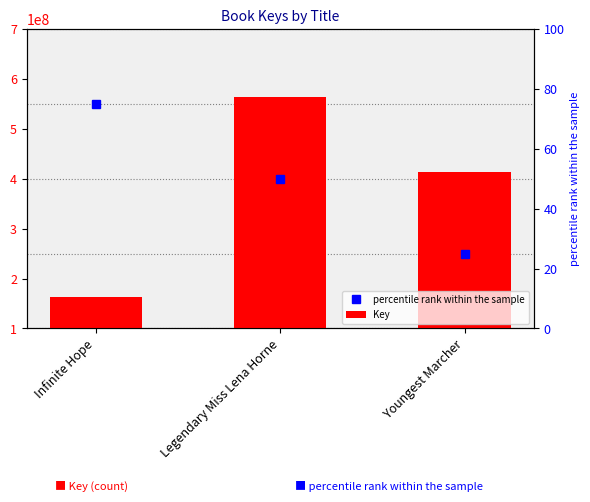

Rank the categories by value from highest to lowest.

Legendary Miss Lena Horne, Youngest Marcher, Infinite Hope